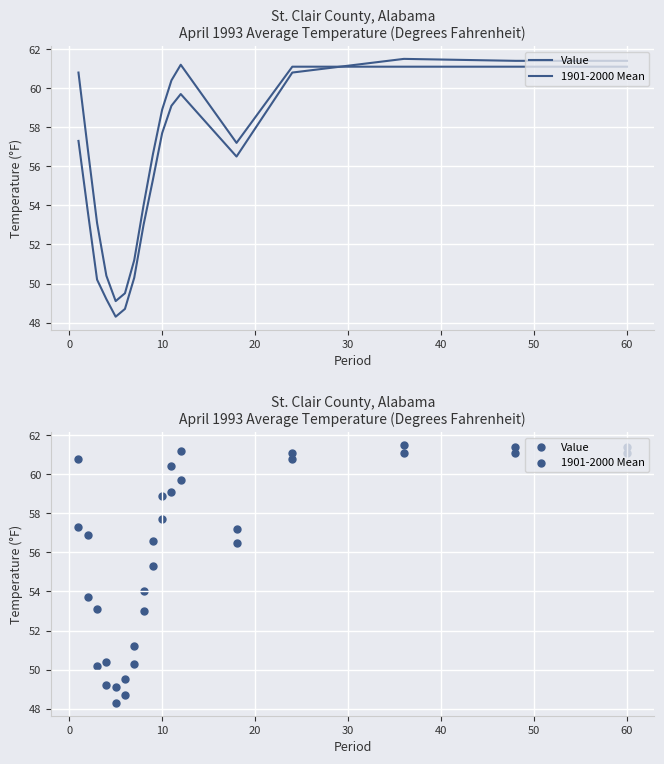

Which series has the largest total across all categories?

1901-2000 Mean